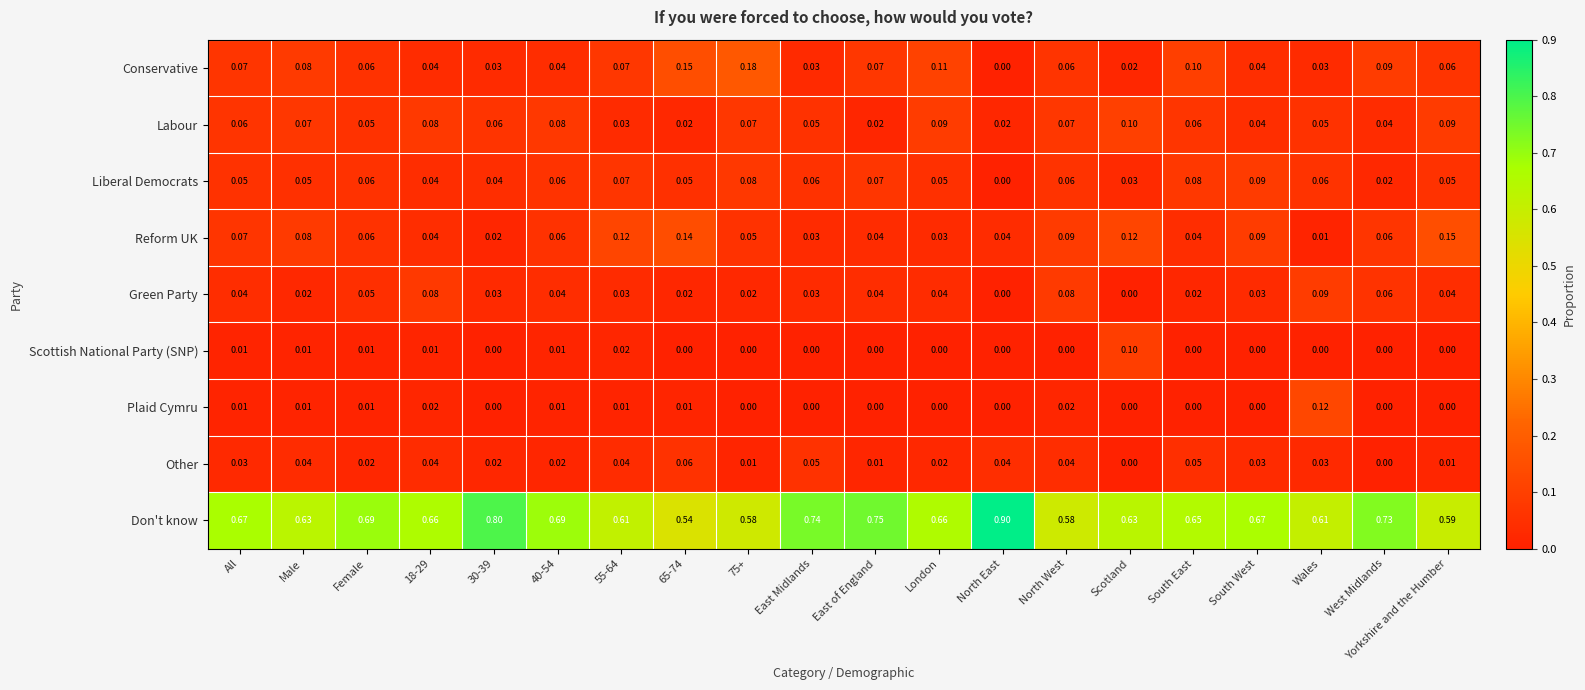

Which series has the widest spread of values?

Don't know